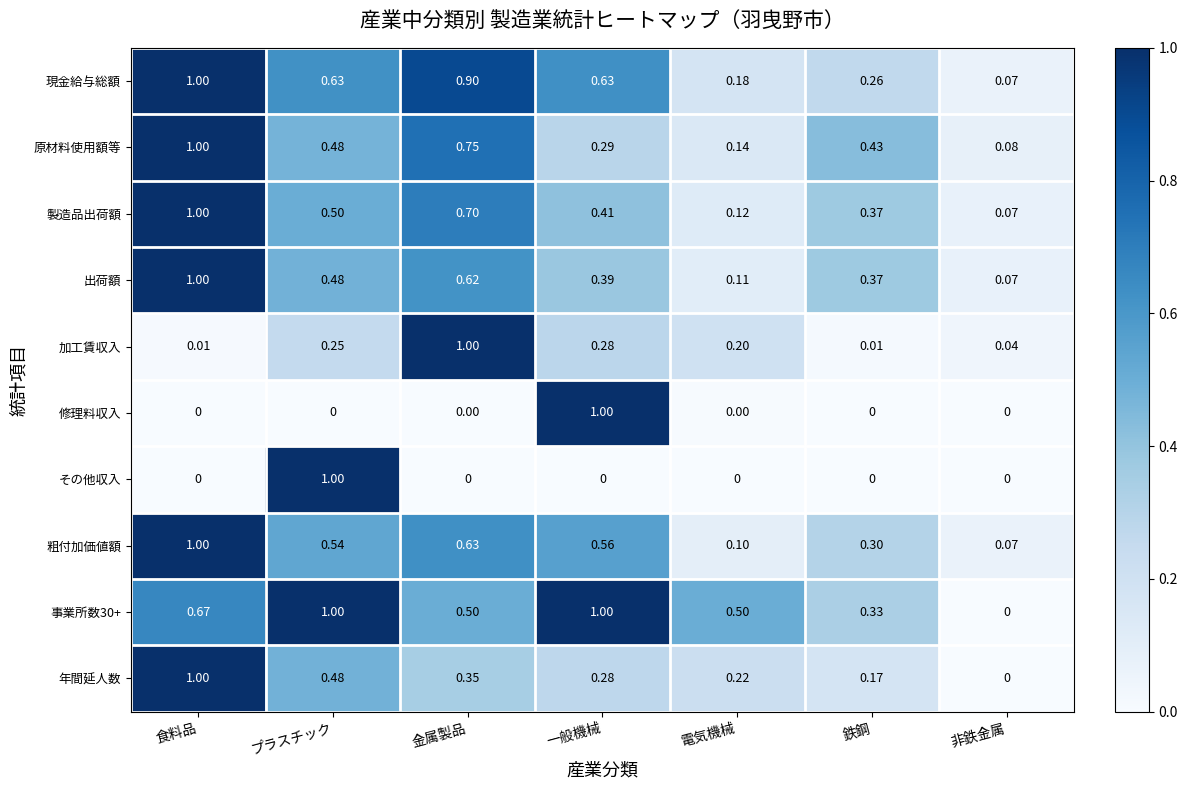

List the labels in order of 粗付加価値額 value, smallest first.

非鉄金属, 電気機械, 鉄鋼, プラスチック, 一般機械, 金属製品, 食料品